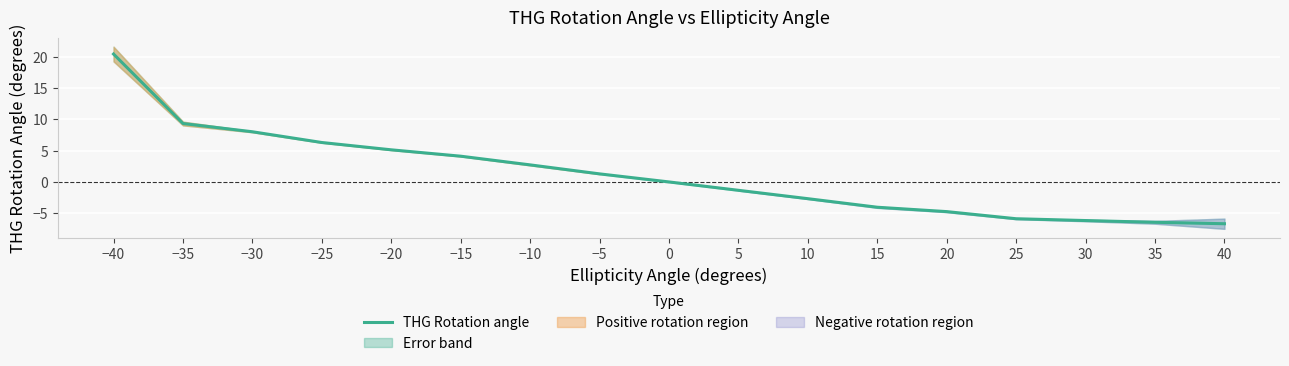

How many positive values are there?

8